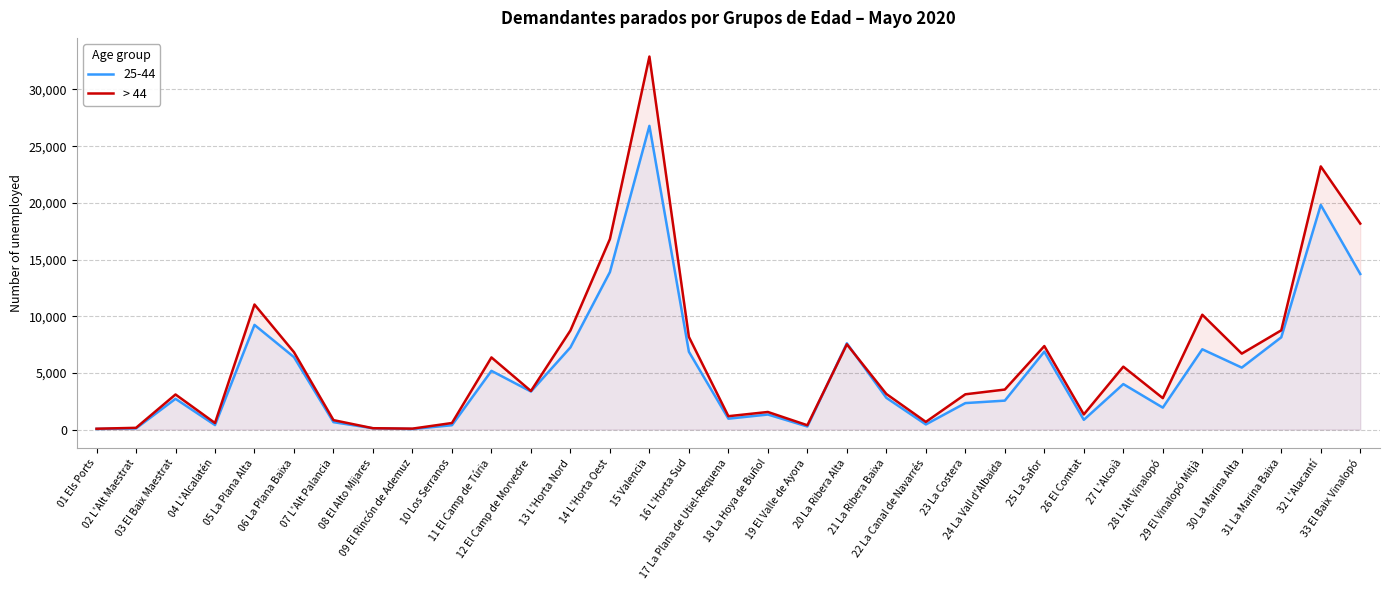

What is the difference between the values at 20 La Ribera Alta and 25 La Safor?

154